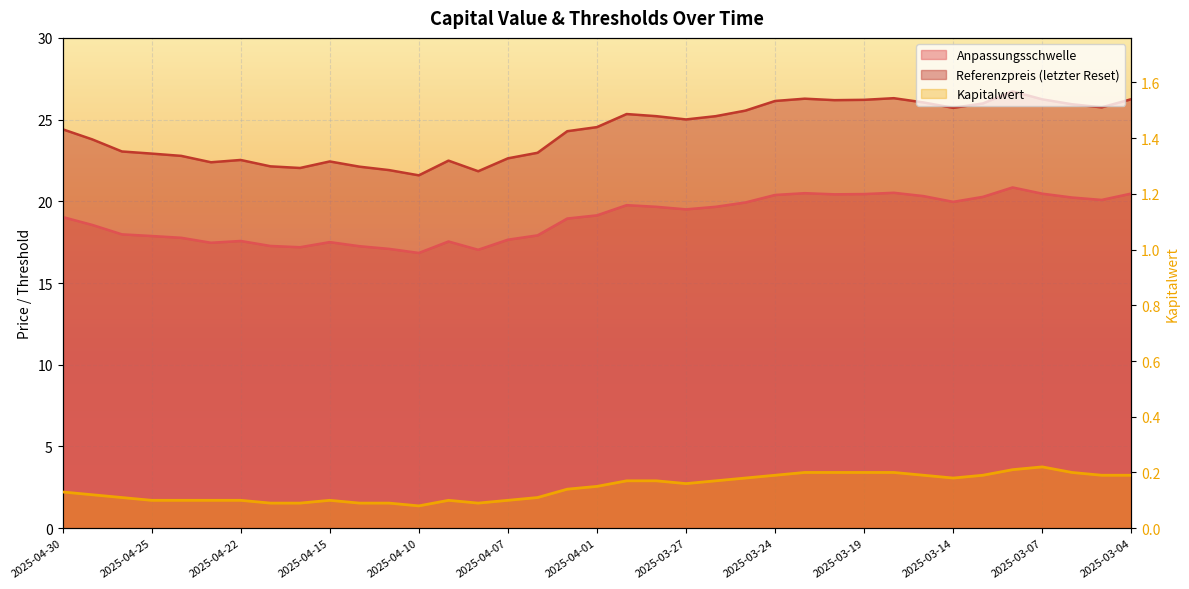

At 2025-04-10, list the series in order from largest to smallest.

Referenzpreis, Anpassungsschwelle, Kapitalwert